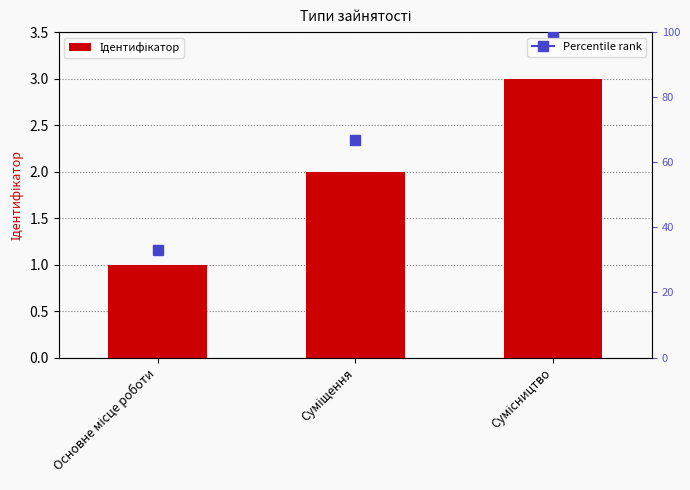

At which label does the data first exceed 2?

Сумісництво